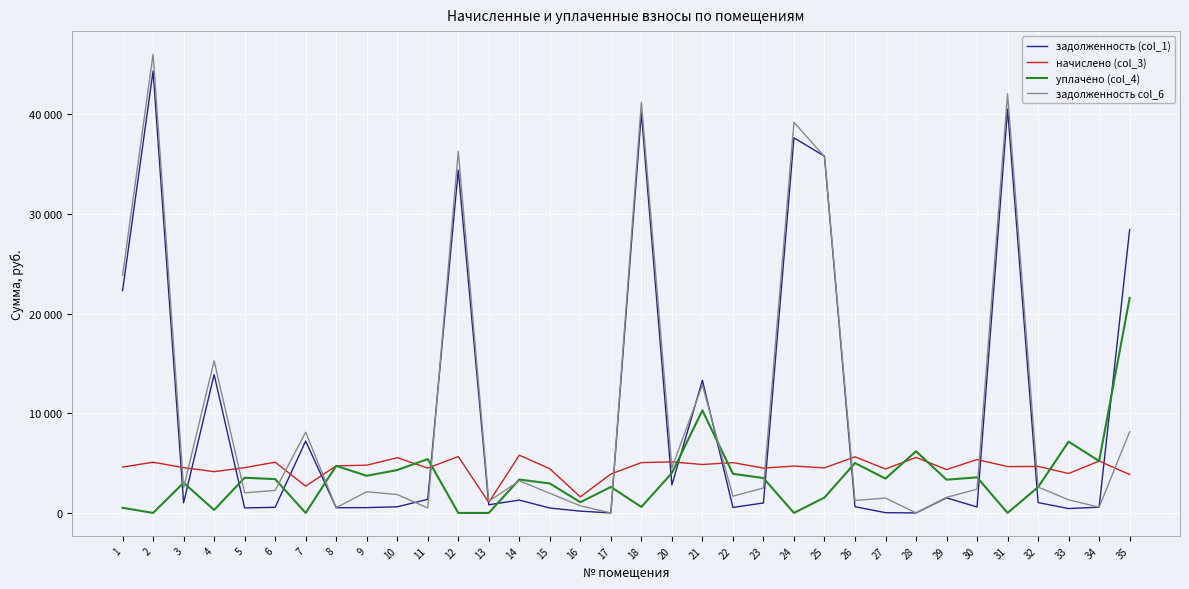

How many intersections are there between задолженность col_6 and начислено (col_3)?

16